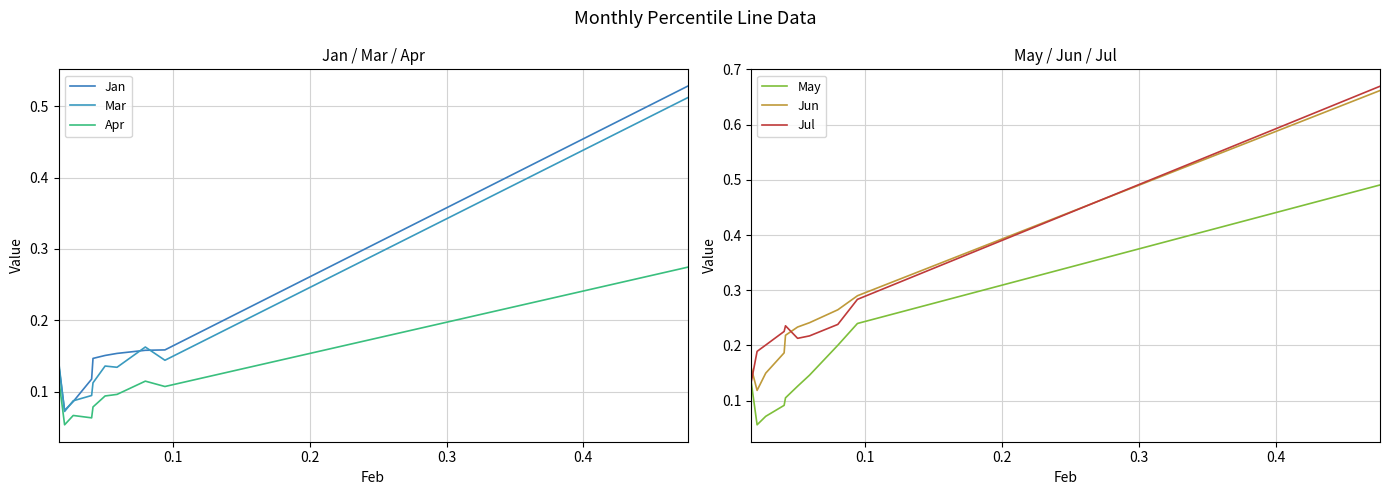

True or false: Jun and May cross at least once.

False